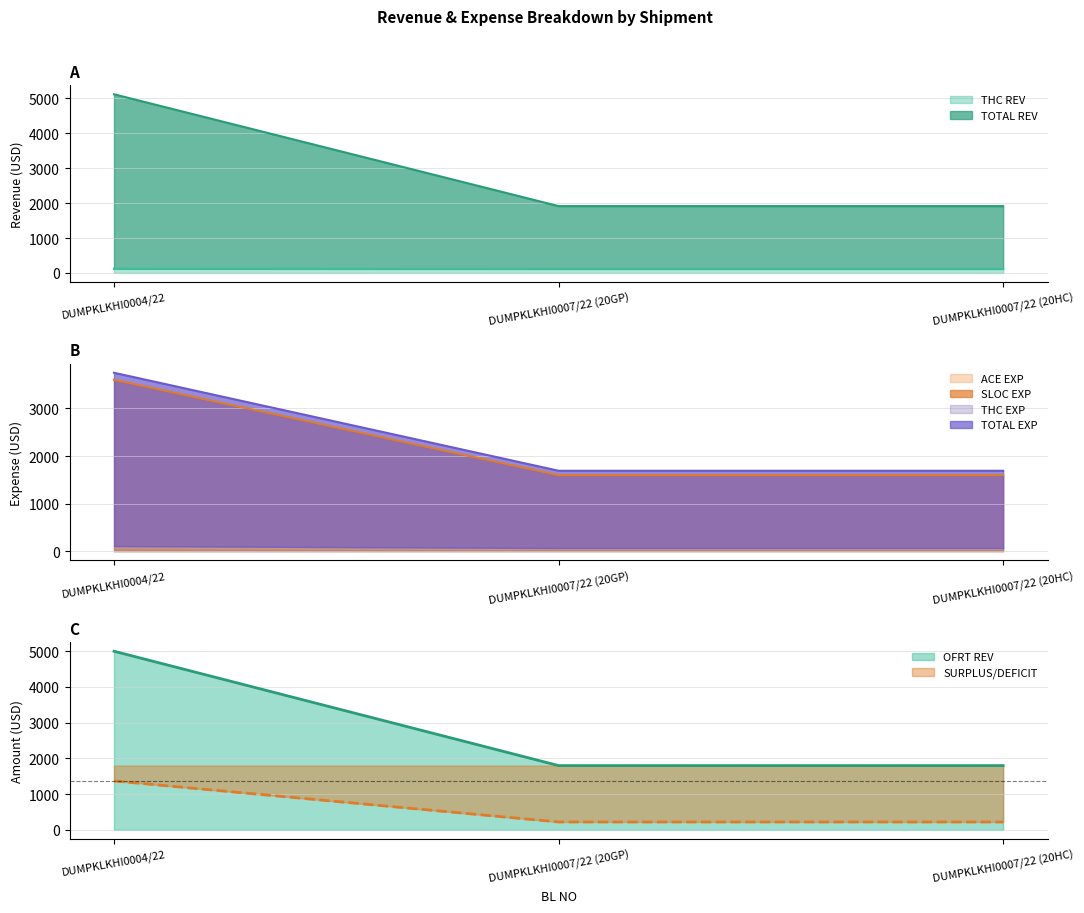

Is it true that TOTAL REV equals 166.1 at DUMPKLKHI0007/22 (20HC)?

False